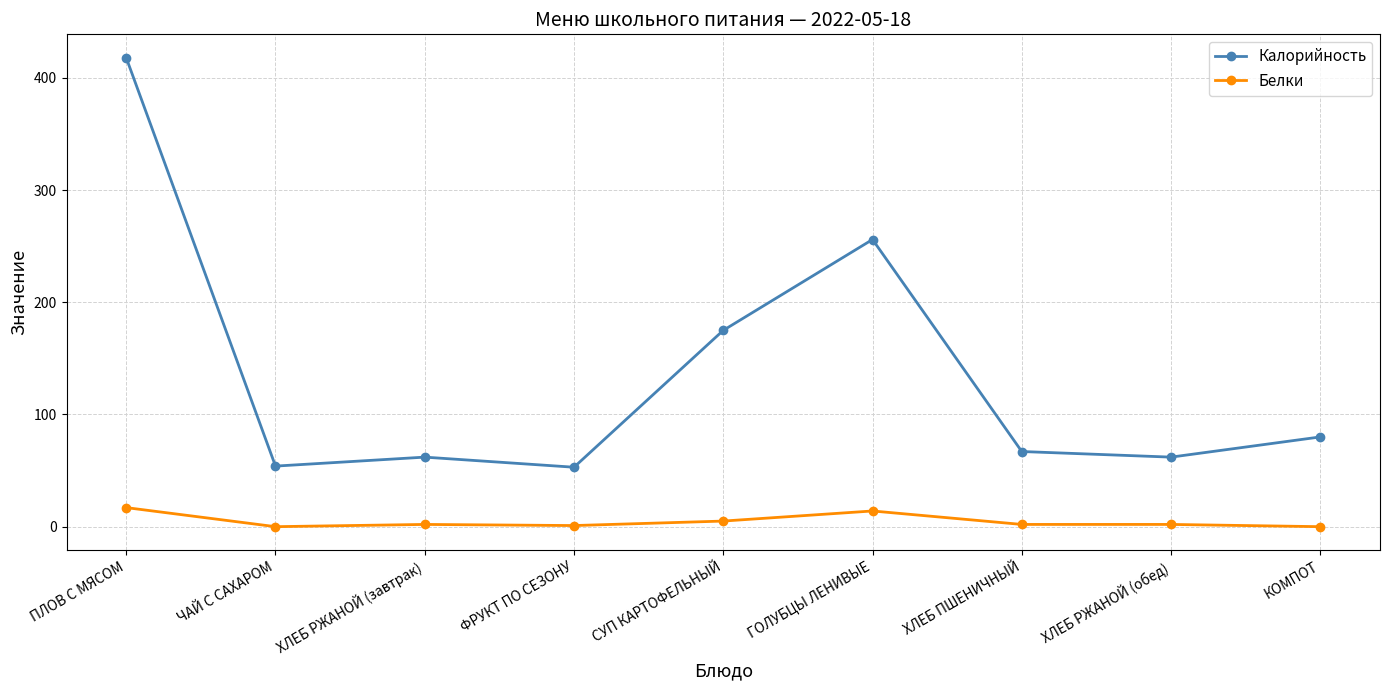

List the series in order of their overall mean, highest first.

Калорийность, Белки